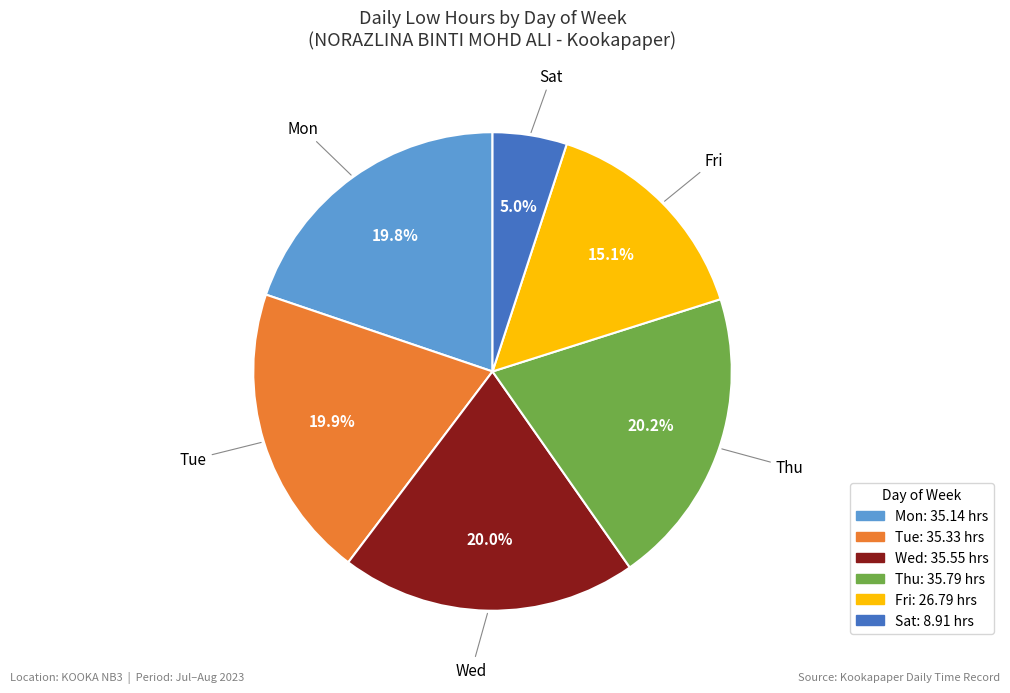

Does any single category account for the majority?

No